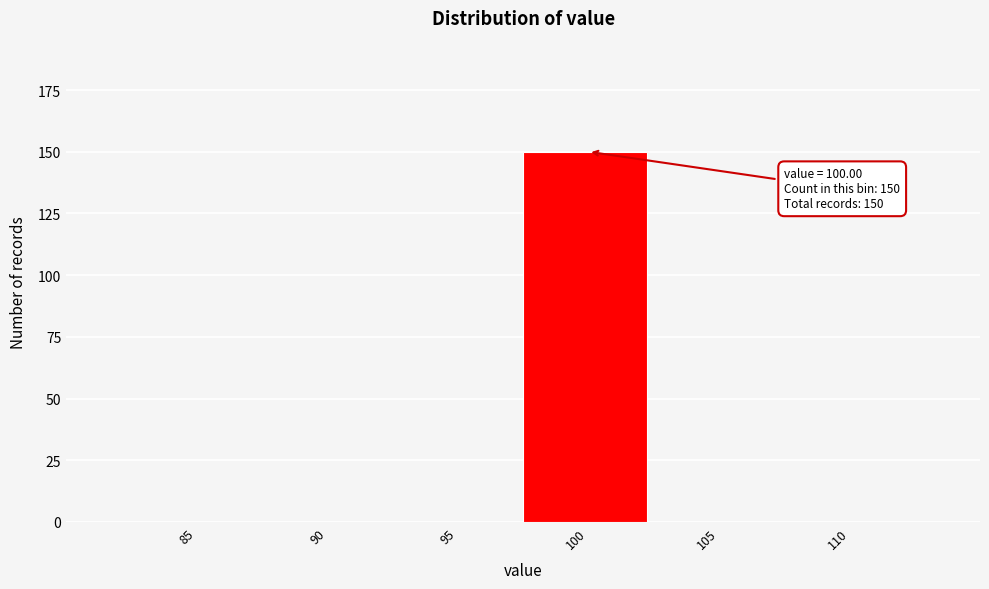

Reading left to right, transcribe all the data shown in this chart.

85=0	90=0	95=0	100=150	105=0	110=0